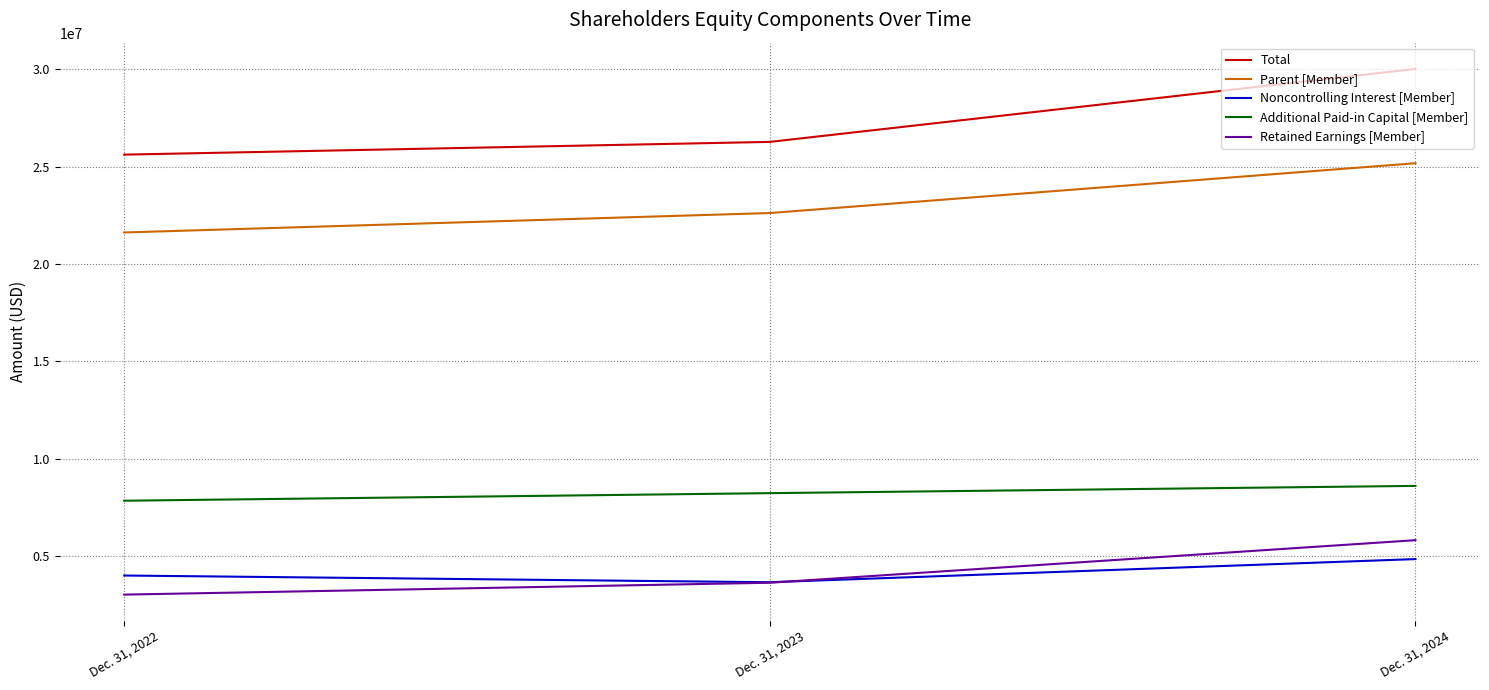

True or false: Noncontrolling Interest [Member] has a value of 4844000 at Dec. 31, 2024.

True